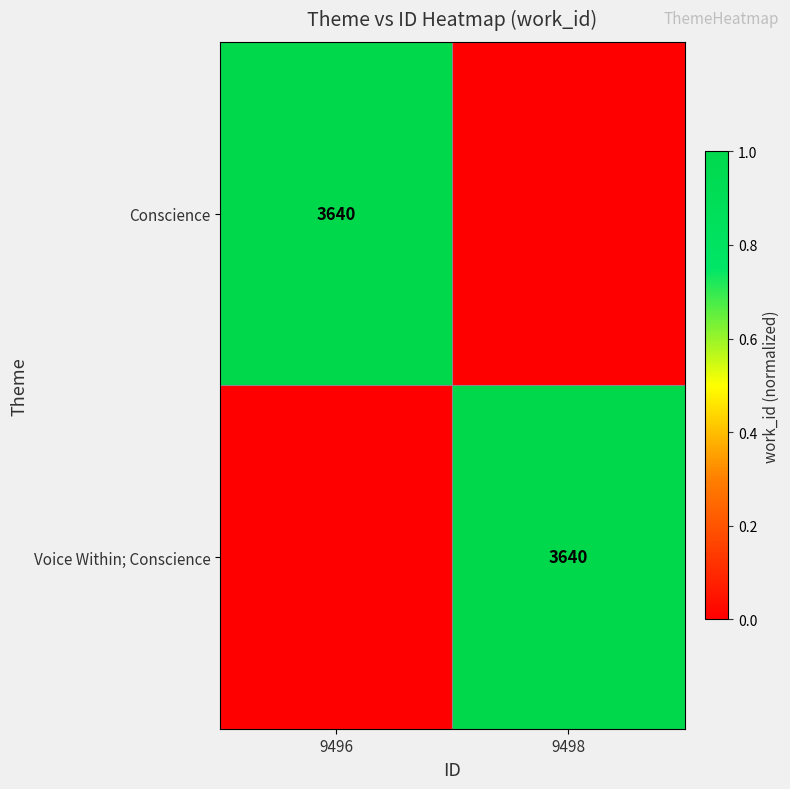

True or false: Conscience has a value of 3640 at 9496.

True